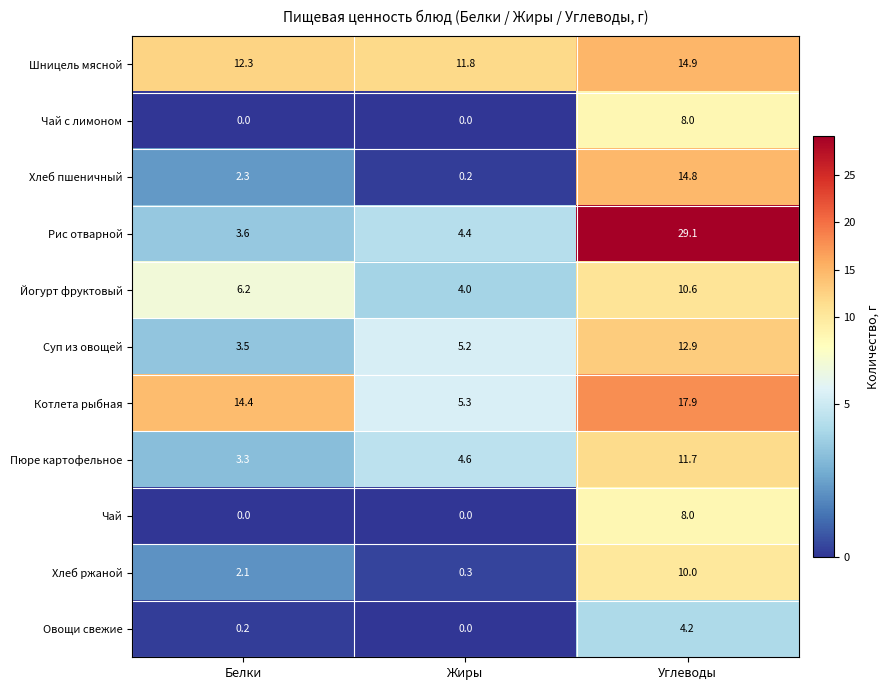

Count the number of data series in this chart.

11